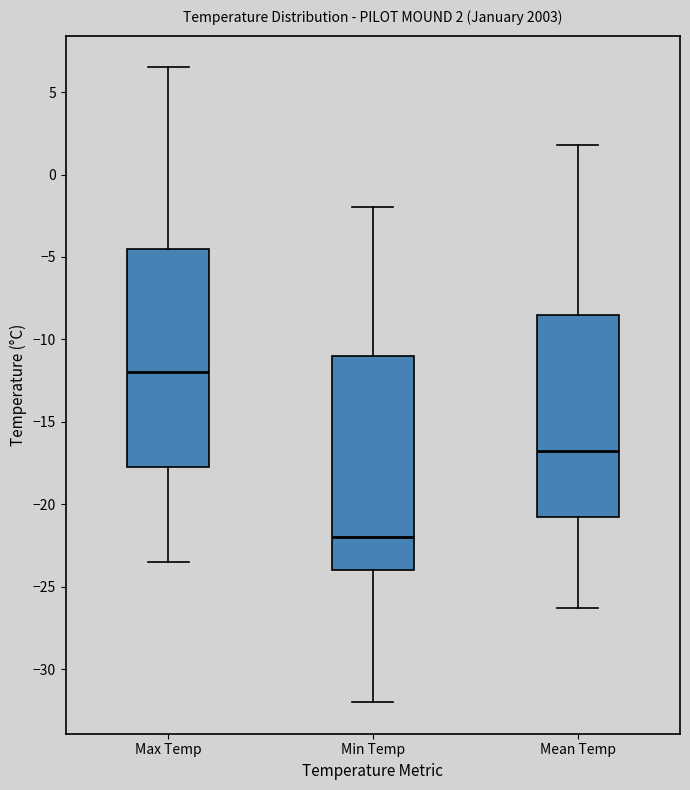

Which box has the highest median line?

Max Temp